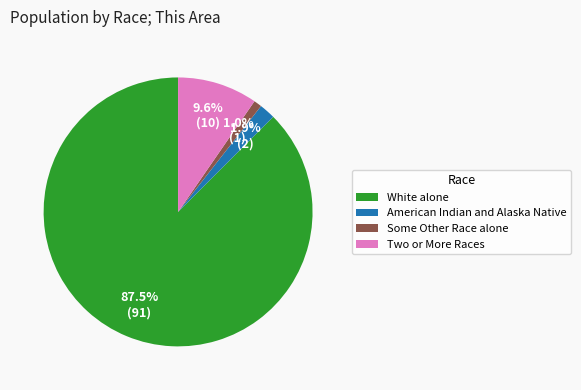

Which category accounts for the majority?

White alone